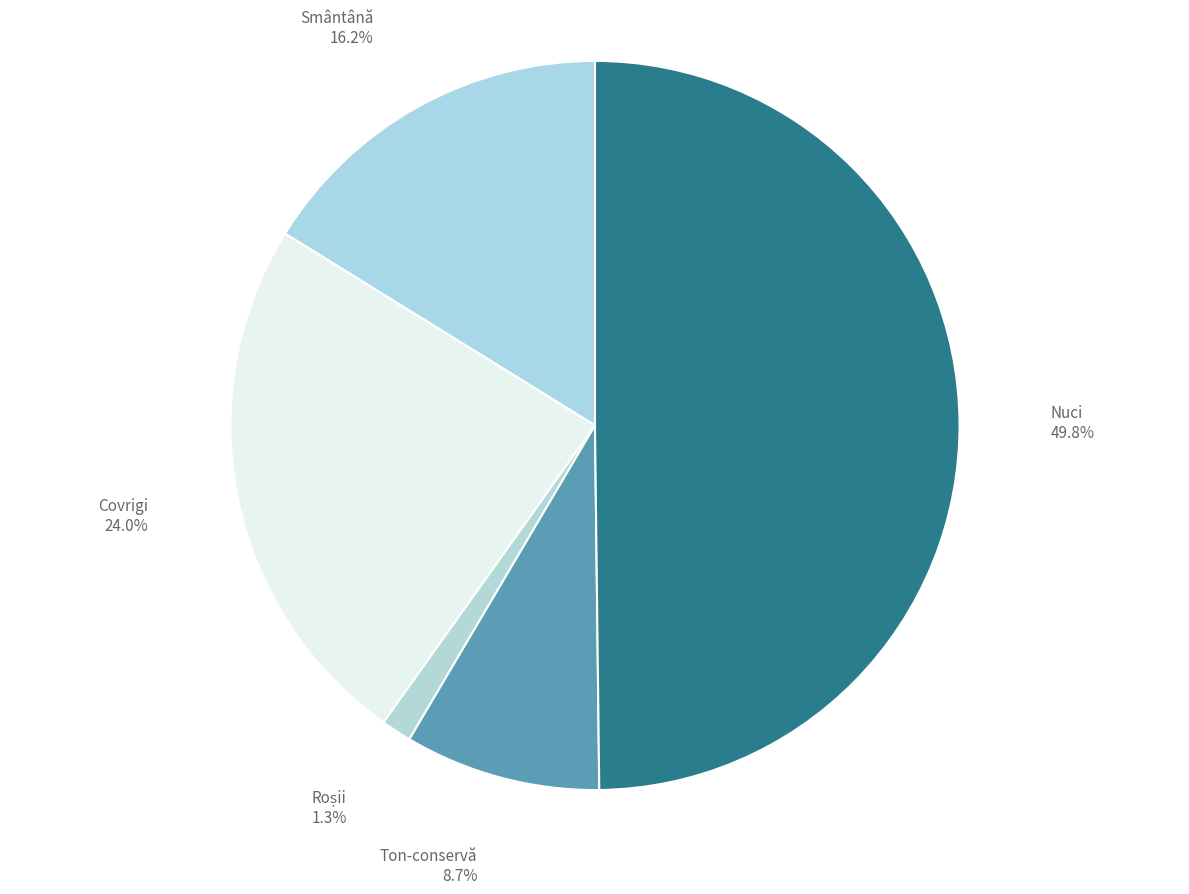

Does Covrigi account for over 50% of the chart?

No